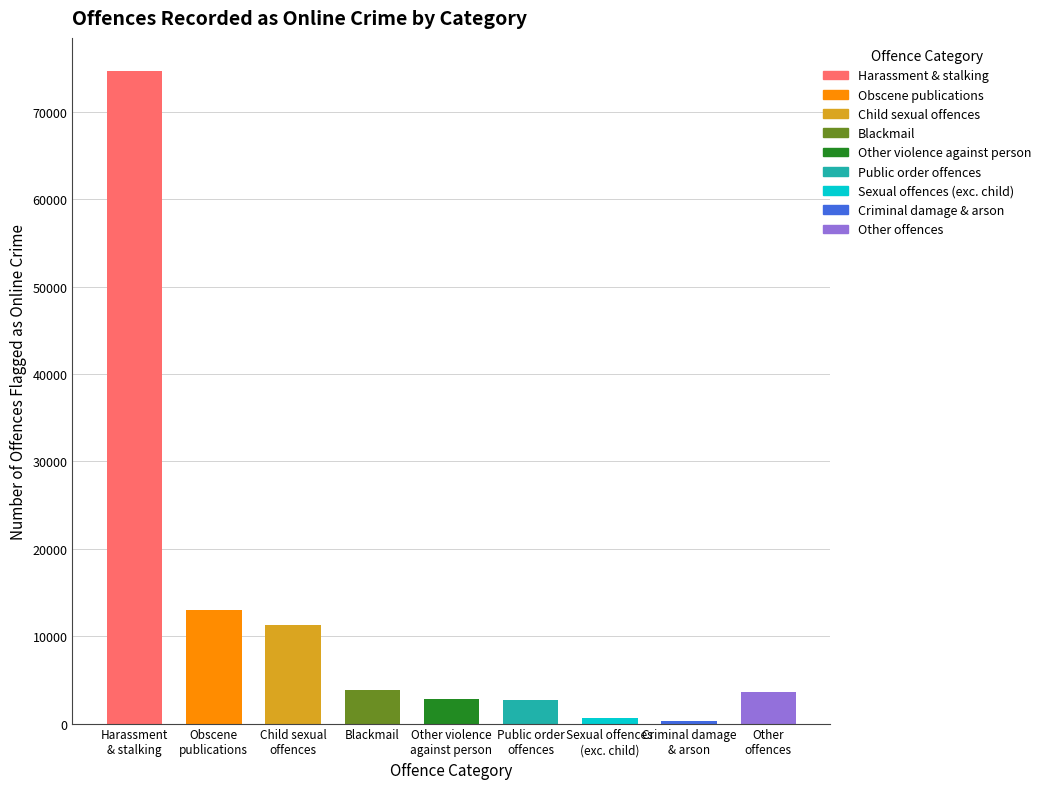

What is the maximum value shown in the chart?

74748